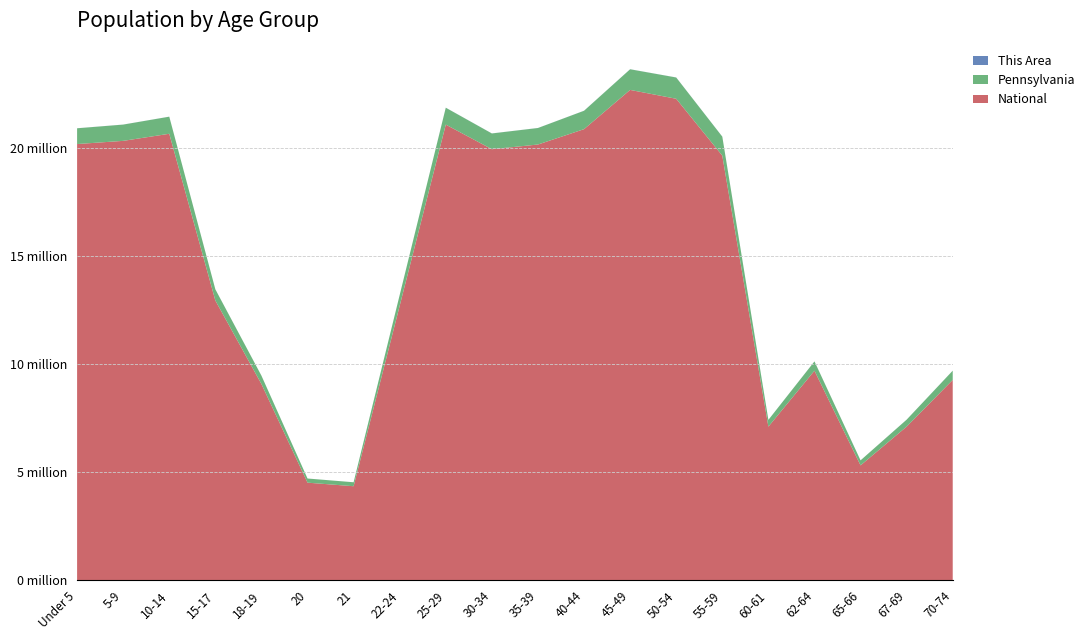

Reading right to left, list all the values displayed in this chart.

This Area: 1364	873	586	1292	982	2425	2510	2366	2179	2019	1879	2382	1438	396	396	713	1110	1628	1653	1817
Pennsylvania: 426536	321379	231623	430721	312575	879048	984641	955763	851382	764287	729592	781527	498947	183257	191942	387235	517831	791151	753635	729538
National: 9278166	7115361	5319902	9704197	7113727	19664805	22298125	22708591	20890964	20179642	19962099	21101849	12712576	4354294	4519129	9086089	12954254	20677194	20348657	20201362